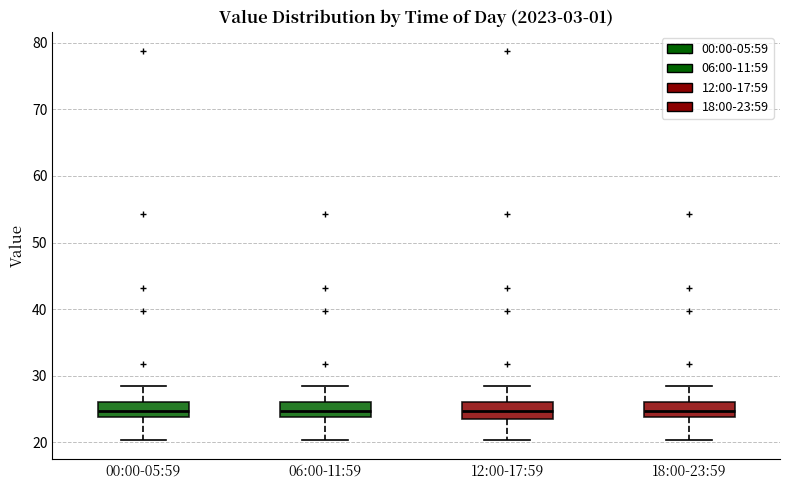

Reading left to right, read every box against the y-axis: the position of its median line, the range the box covers, and the ends of its whiskers. The values are not printed on the chart, so give them approximately, as read against the axis.

00:00-05:59: median 25, box 24 to 26, whiskers 20 to 28
06:00-11:59: median 25, box 24 to 26, whiskers 20 to 28
12:00-17:59: median 25, box 24 to 26, whiskers 20 to 28
18:00-23:59: median 25, box 24 to 26, whiskers 20 to 28